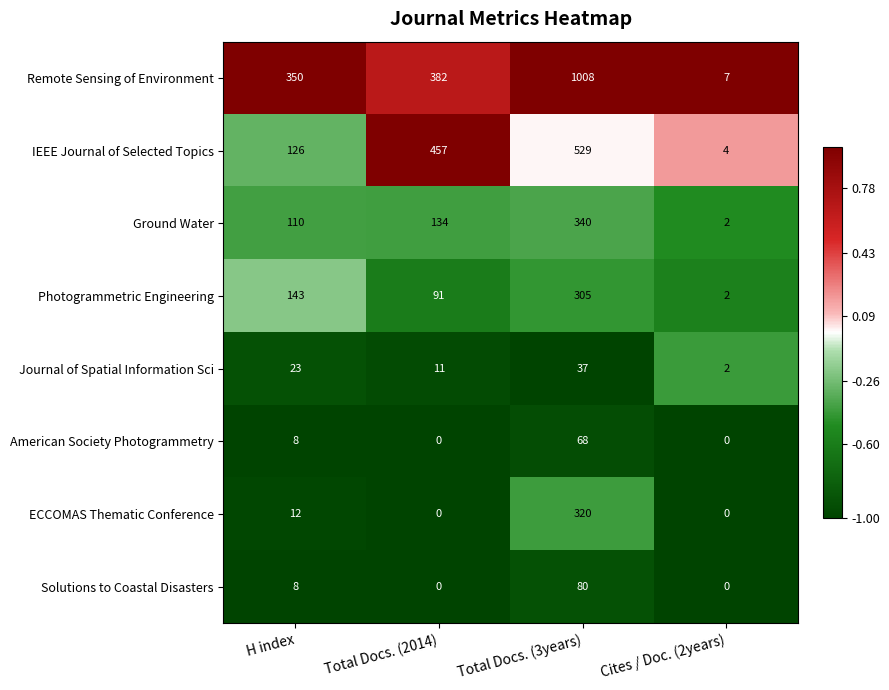

Where is Remote Sensing of Environment nearest to the value 507?

Total Docs. (2014)